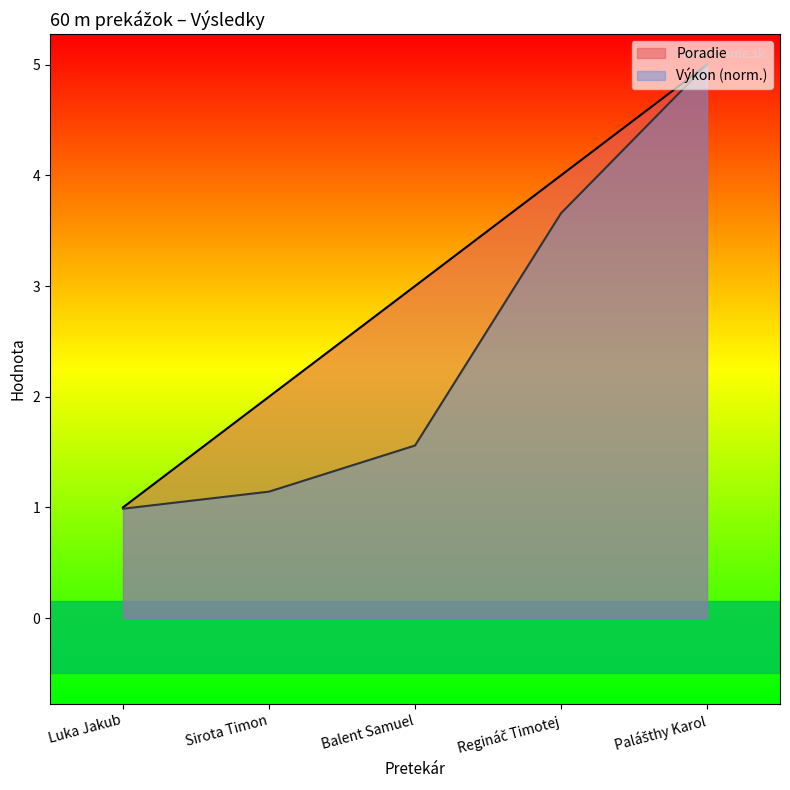

What is the label of the 5th point from the right?

Luka Jakub